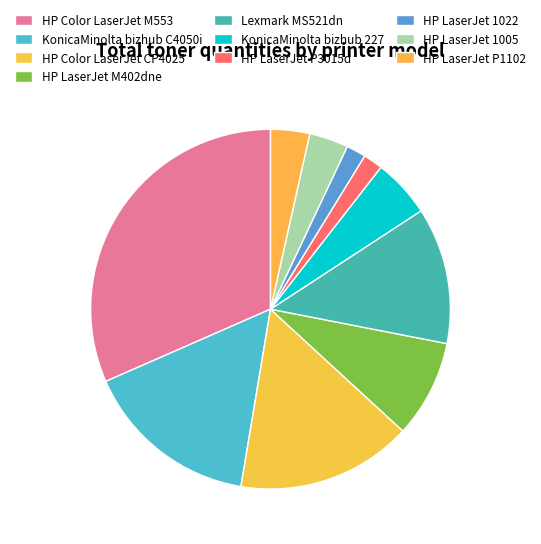

The HP LaserJet P1102 slice represents 11% of the pie. True or false?

False